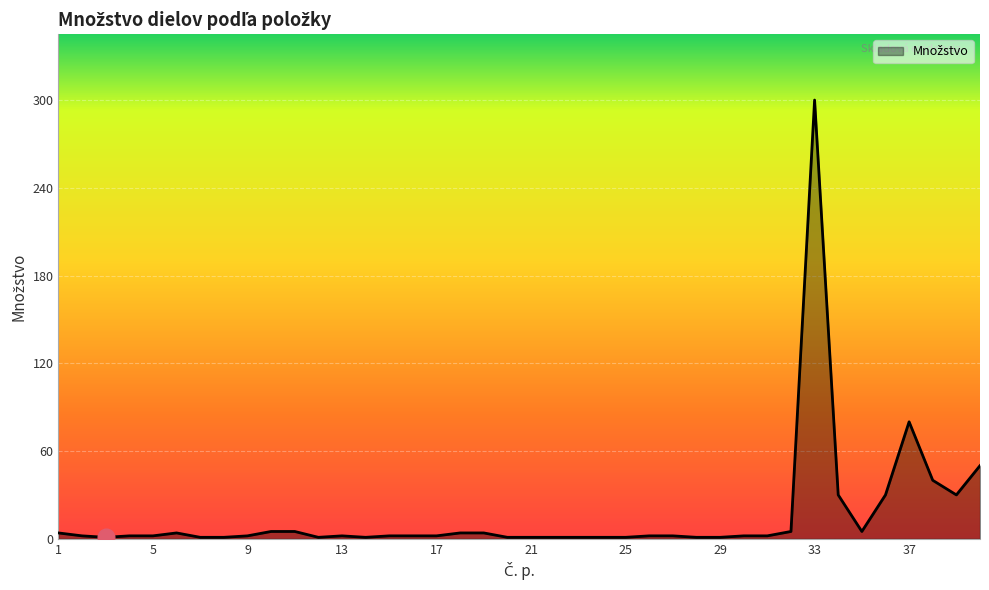

What is the greatest value displayed?

300